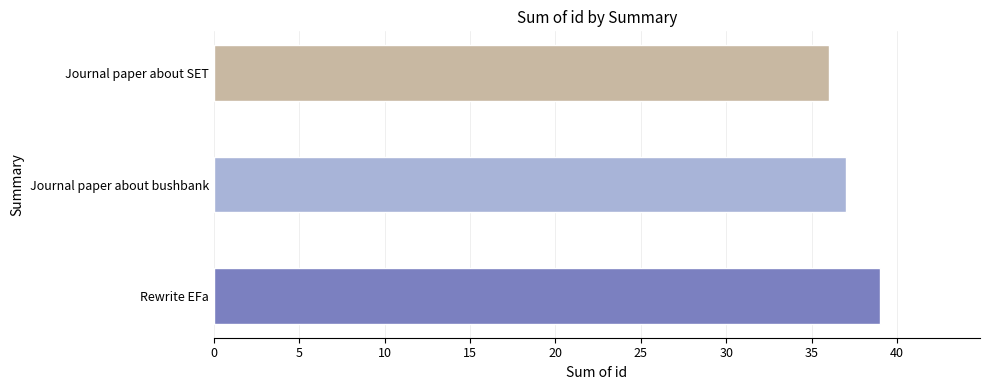

Read the value at Journal paper about bushbank.

37